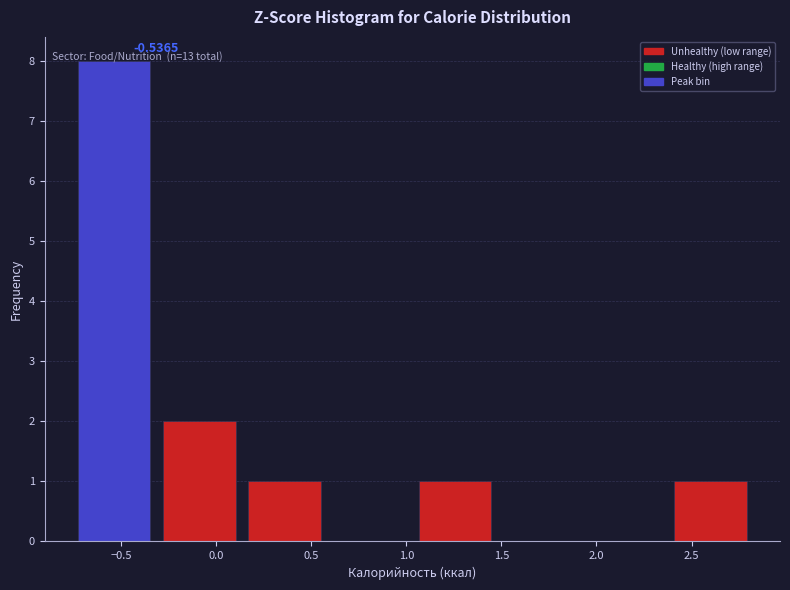

Over which range of the x-axis is the bar tallest?

-0.75 to -0.30